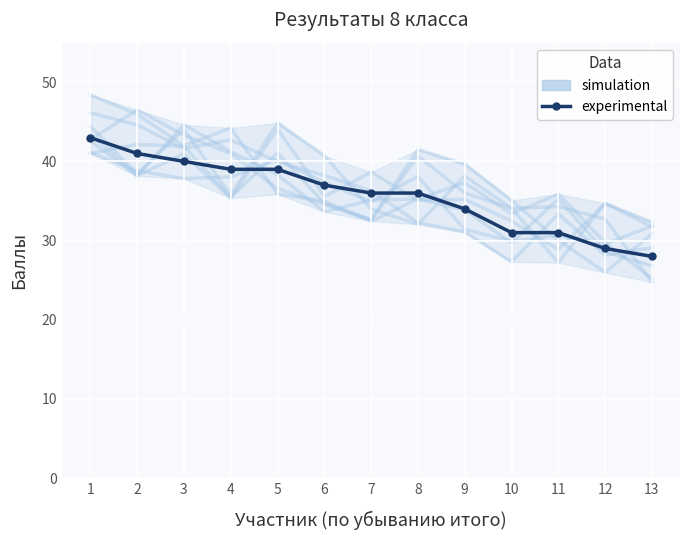

Rank the categories by value from lowest to highest.

13, 12, 10, 11, 9, 7, 8, 6, 4, 5, 3, 2, 1